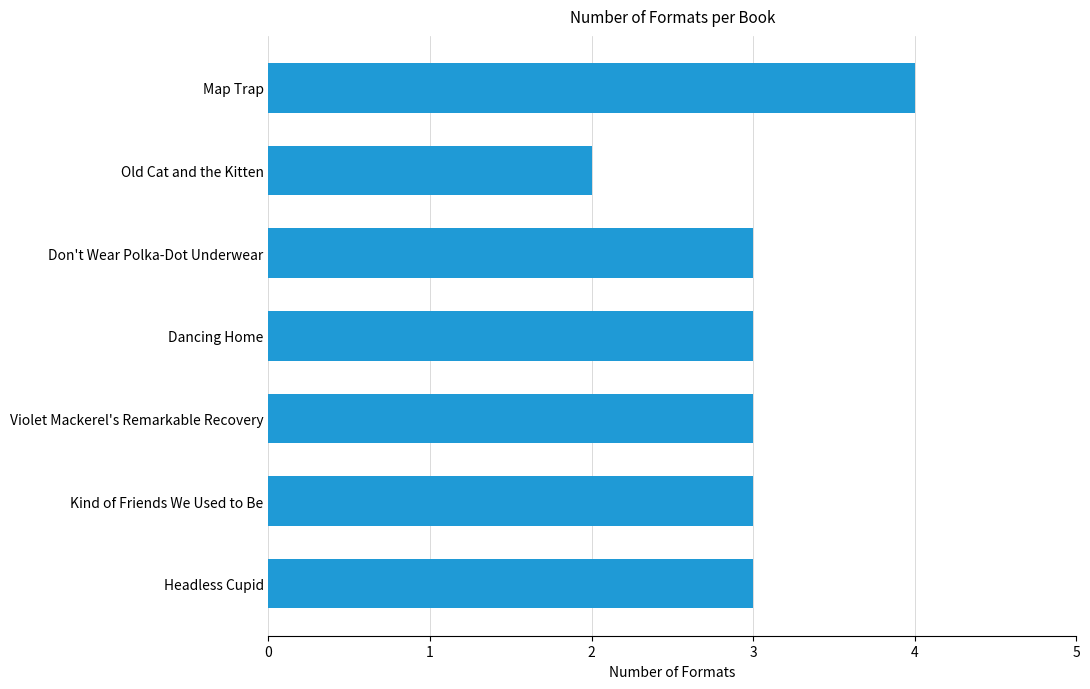

What is the label of the 4th bar from the bottom?

Dancing Home